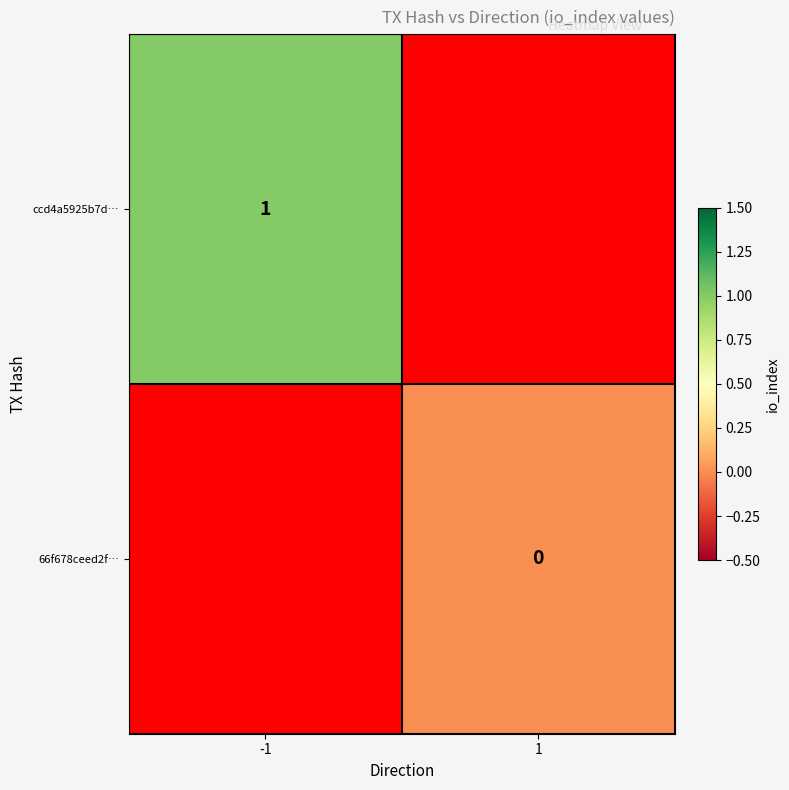

True or false: ccd4a5925b7d… has a value of 1 at -1.

True